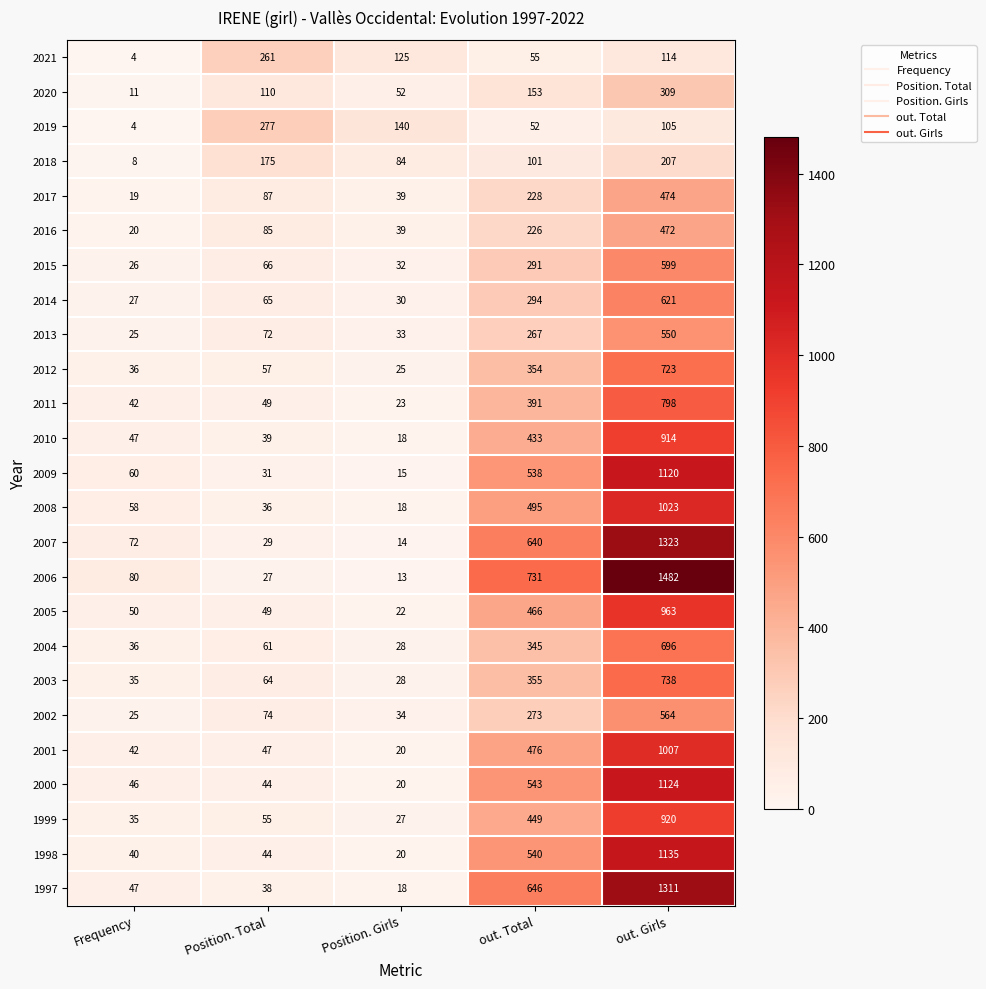

Which series changed the most between Position. Girls and out. Total?

2006